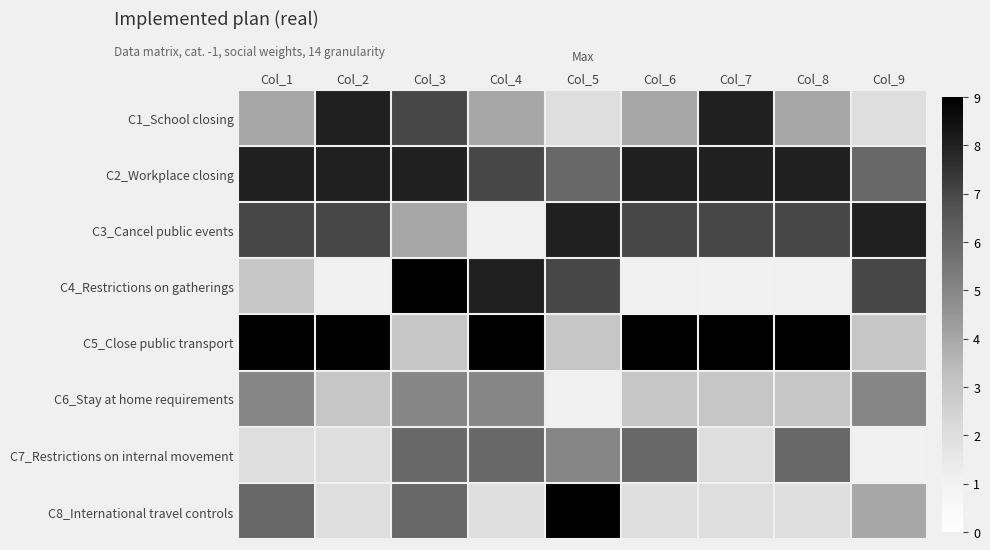

At how many categories does at least one series exceed 4?

9